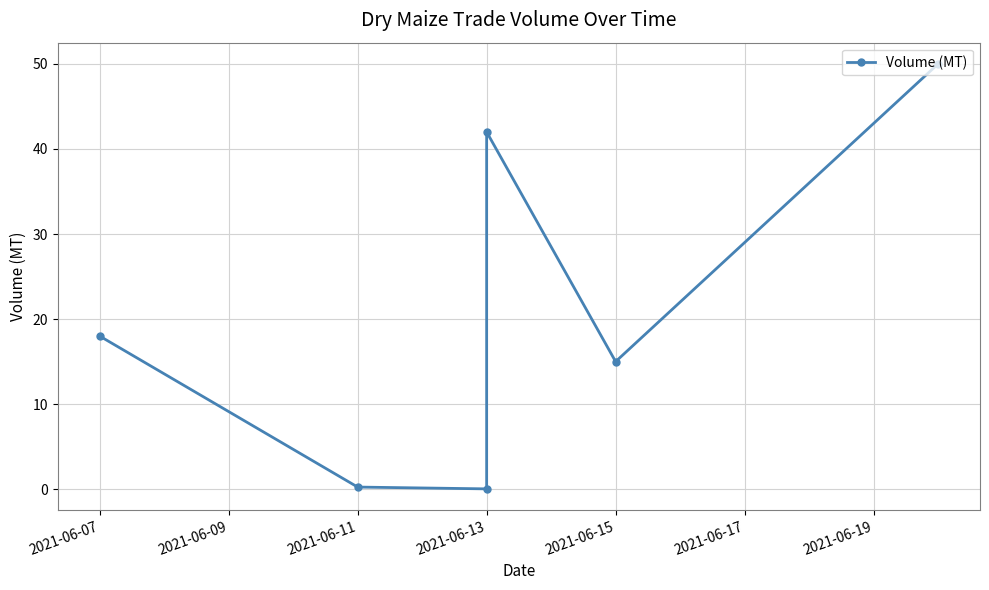

Reading right to left, what are all the values shown in this chart?

50.0	15.0	42.0	0.0	0.2	18.0